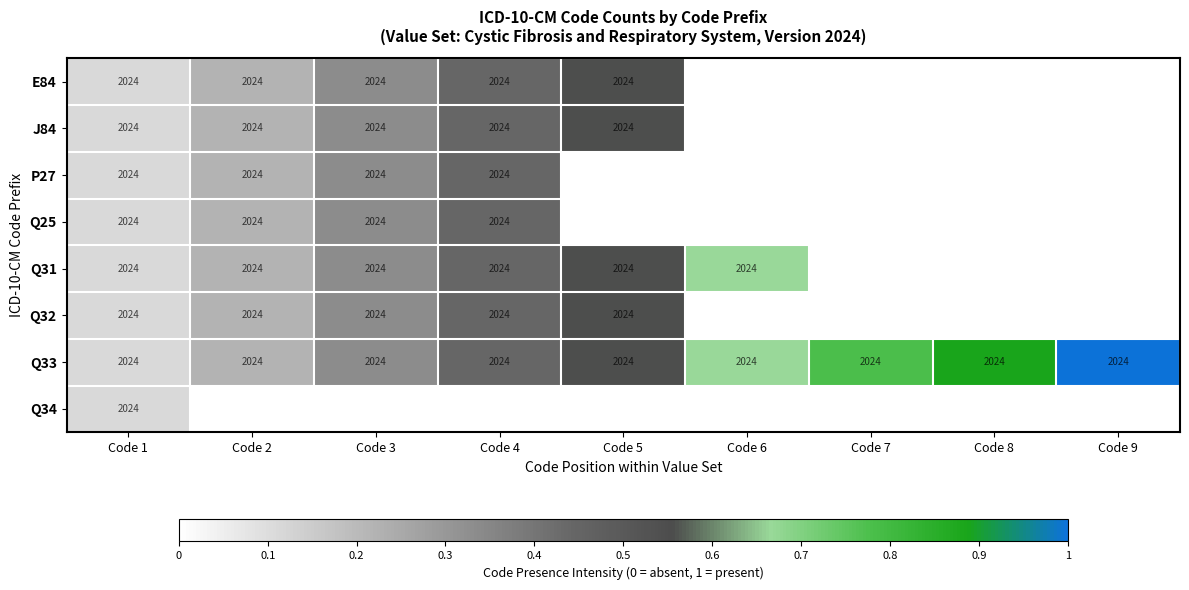

At which category is the sum across all series the highest?

Code 4